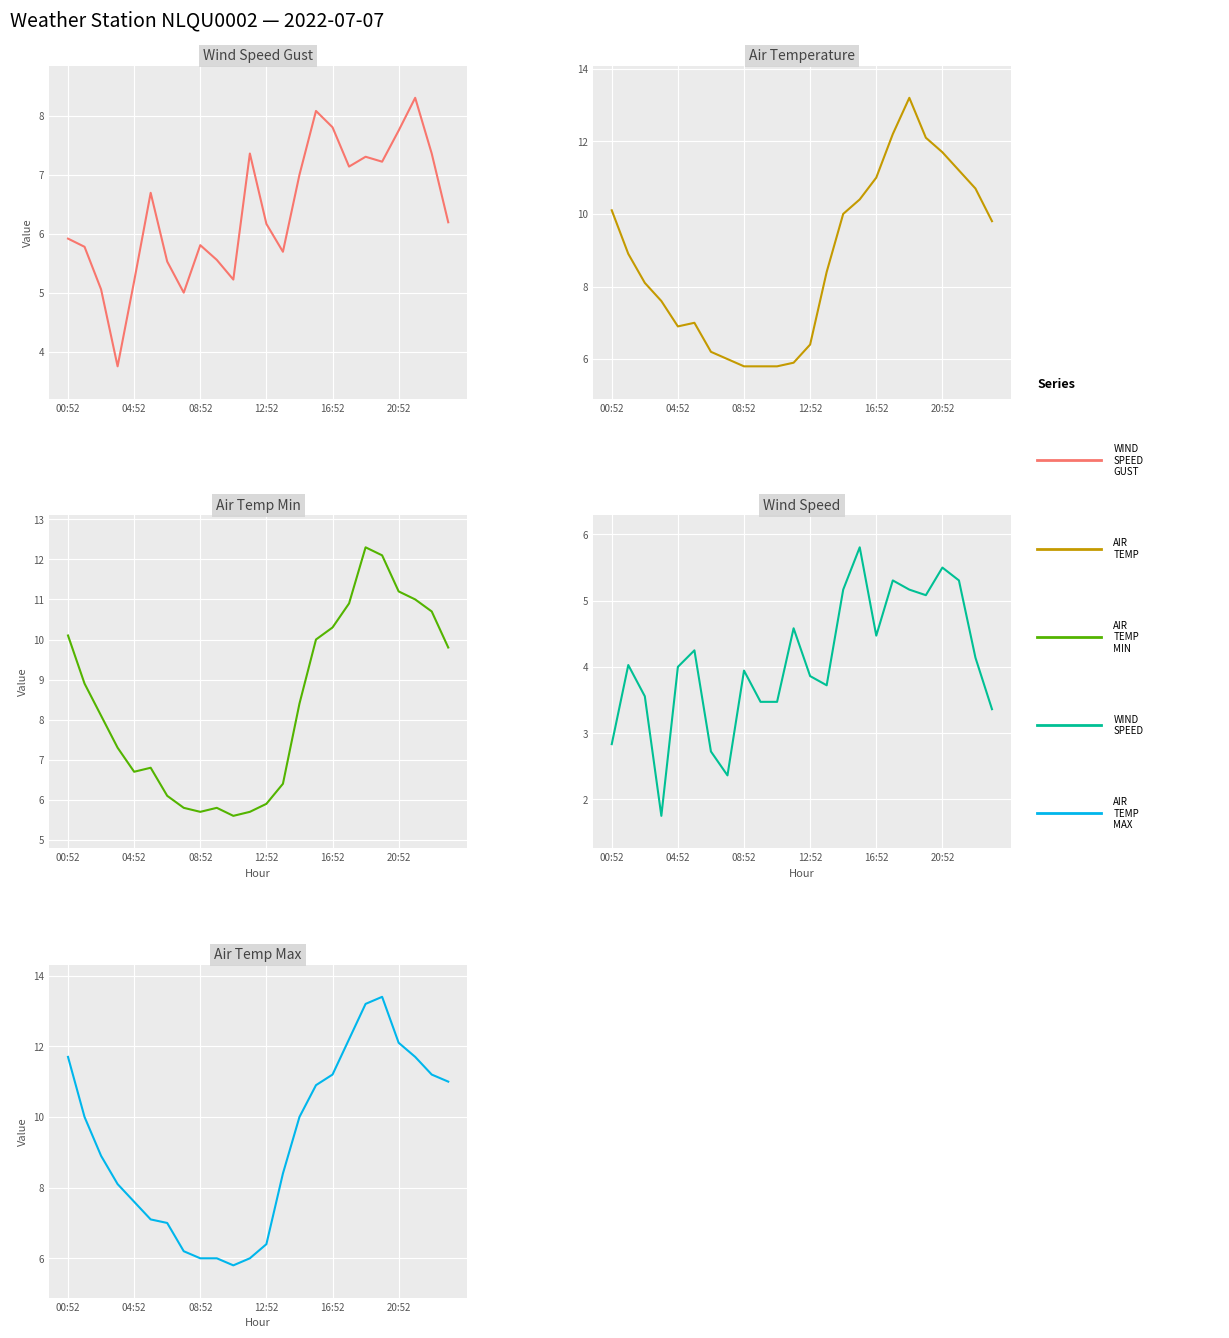

True or false: WIND_SPEED has a value of 1.6 at 13.

False